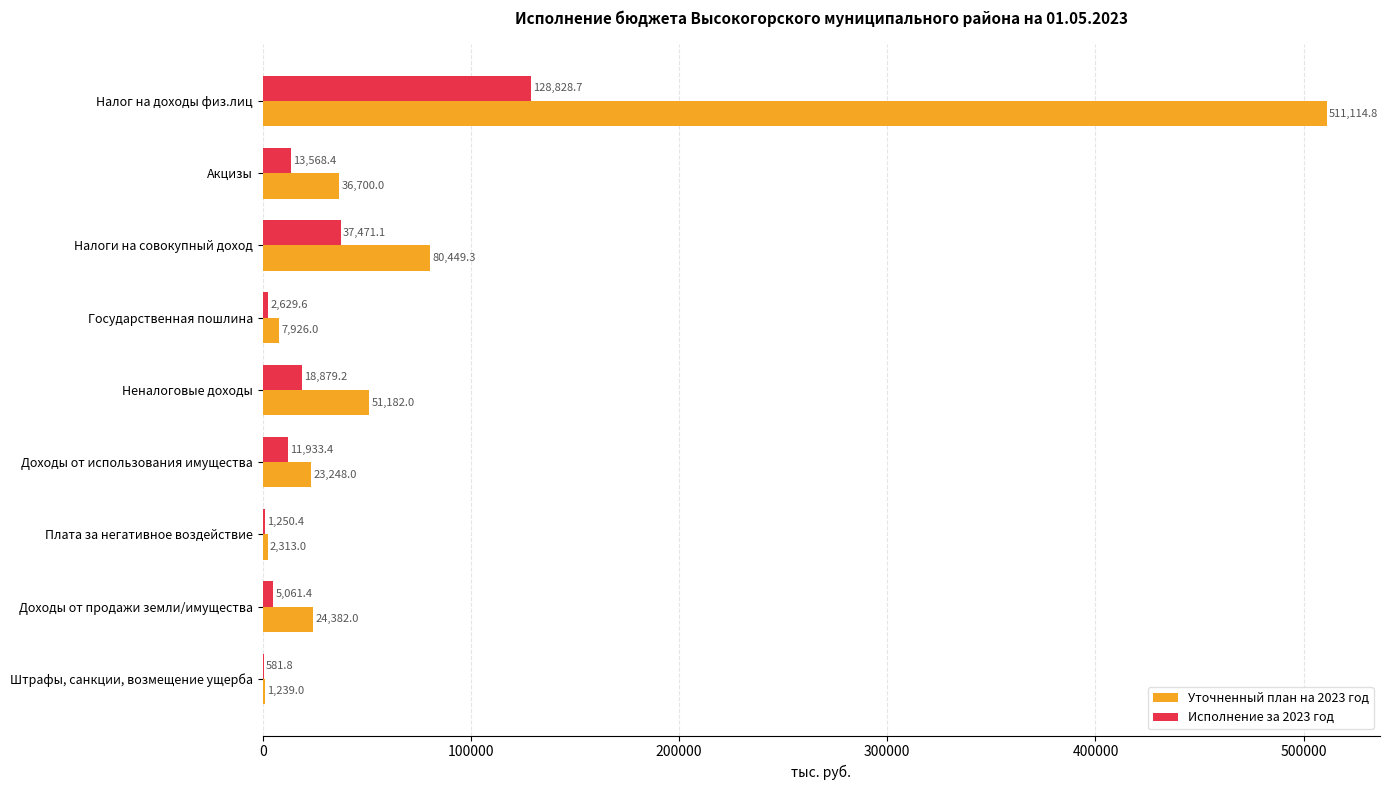

How many data points in Исполнение за 2023 год are above 11933?

5